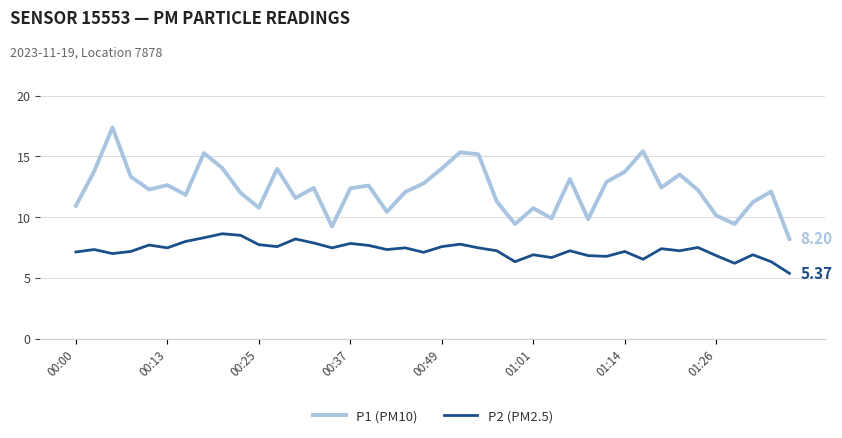

Which series has the largest total across all categories?

P1 (PM10)